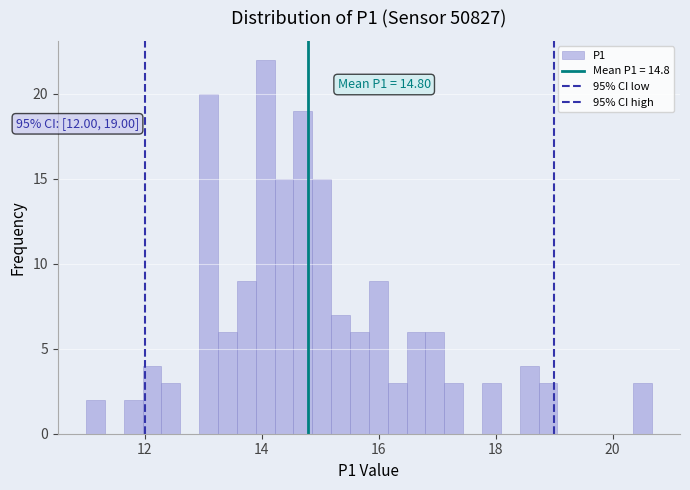

Around what value on the x-axis is the tallest bar? Give the approximate position of its centre, as read against the axis.

14.0